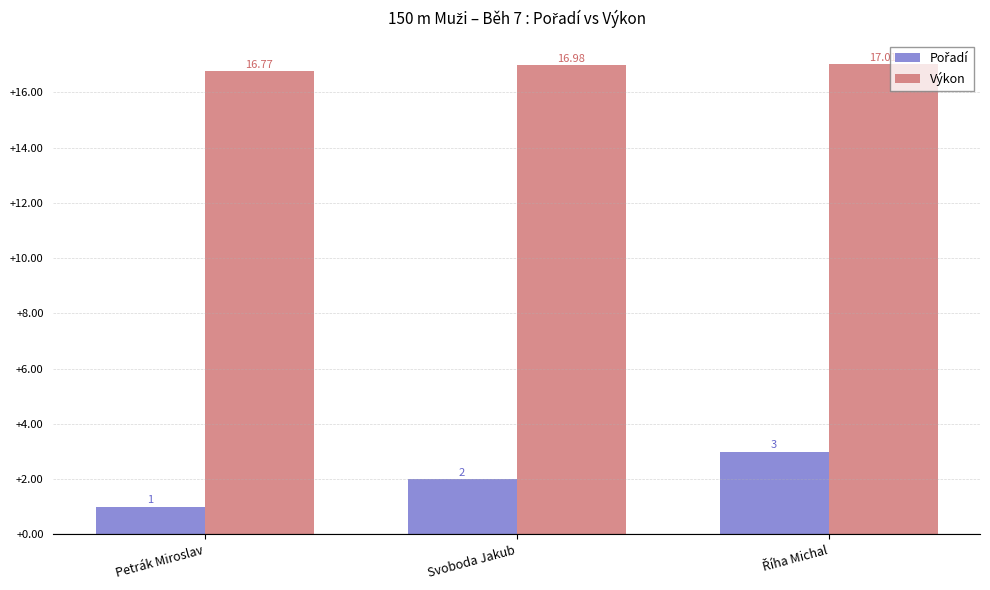

Which series has the largest total across all categories?

Výkon